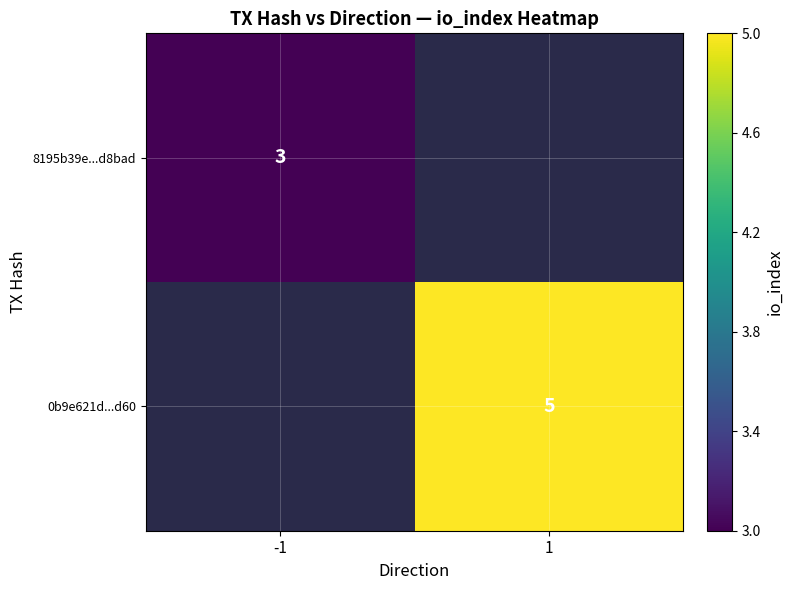

Is it true that 8195b39e...d8bad equals 1.9 at -1?

False